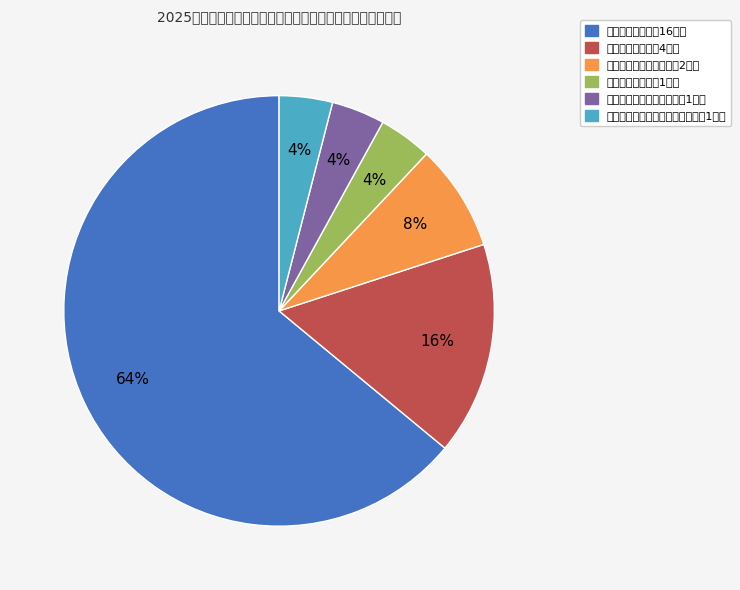

Does any single category account for the majority?

Yes